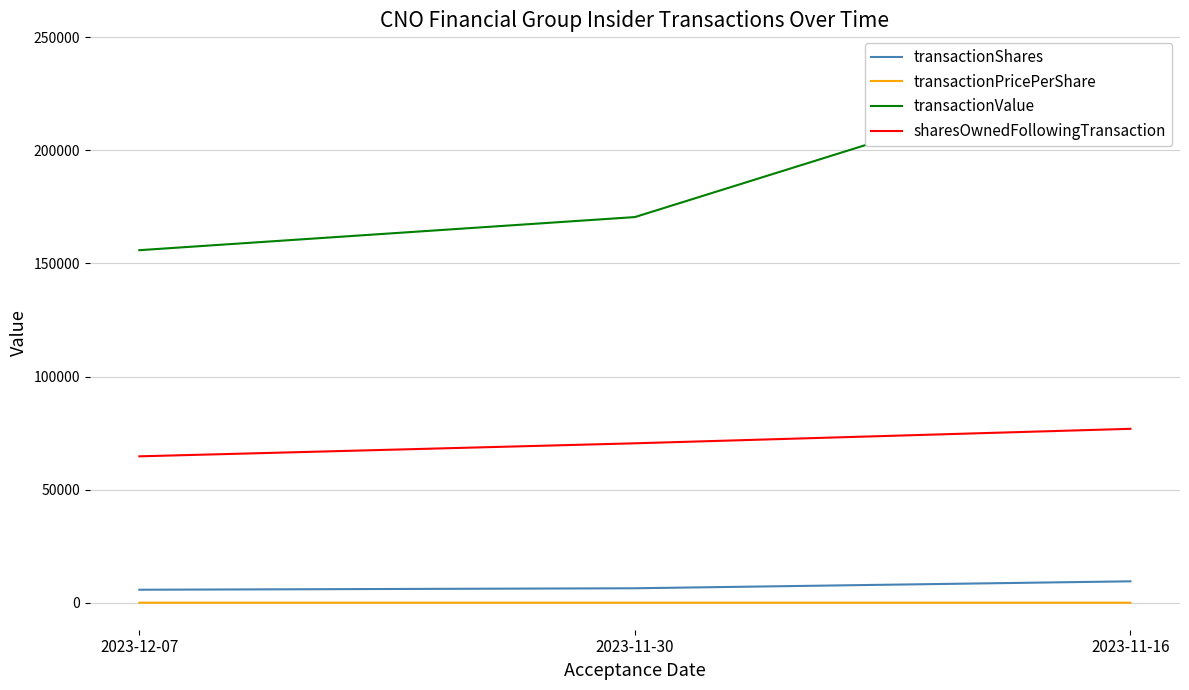

Between 2023-12-07 and 2023-11-30, which series saw the biggest shift?

transactionValue